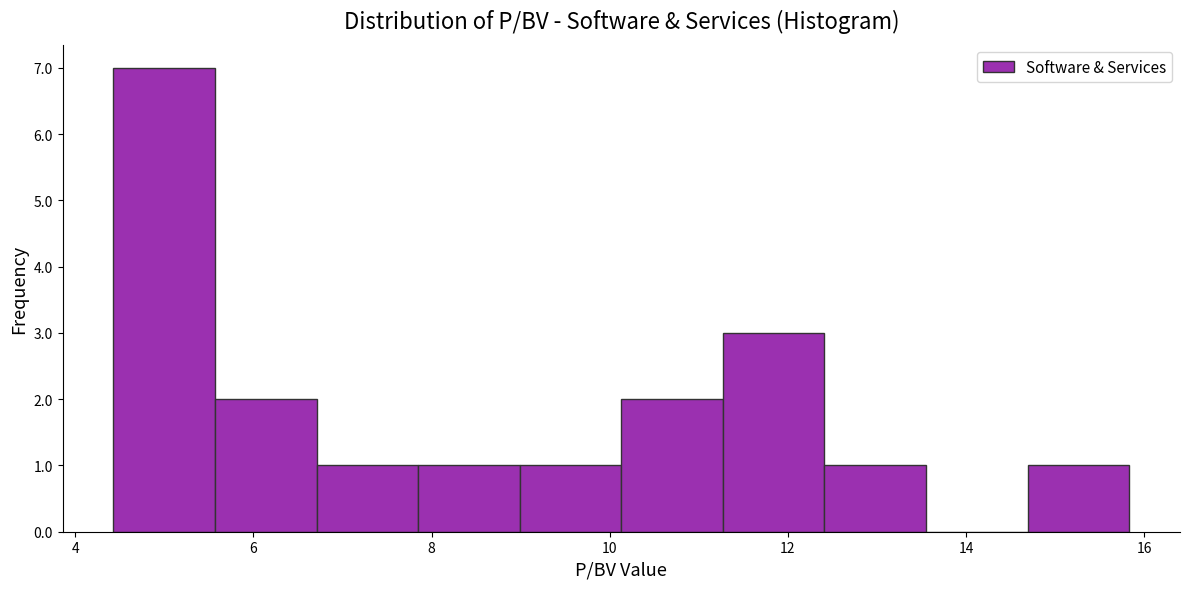

What is the height of the bar covering 7.8 to 9.0 on the x-axis? Neither the bar edges nor the heights are printed on the chart, so give them approximately, as read against the axes.

1